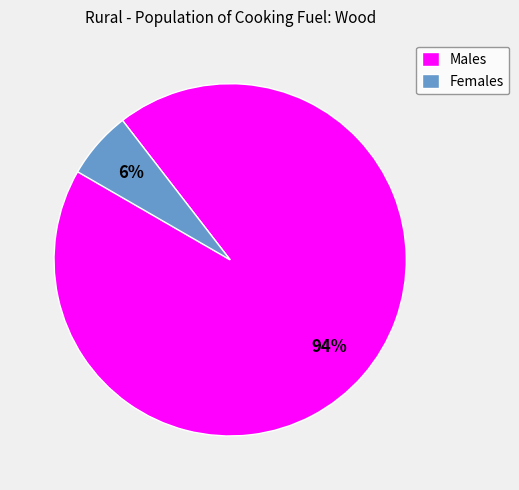

How many segments does this pie chart have?

2